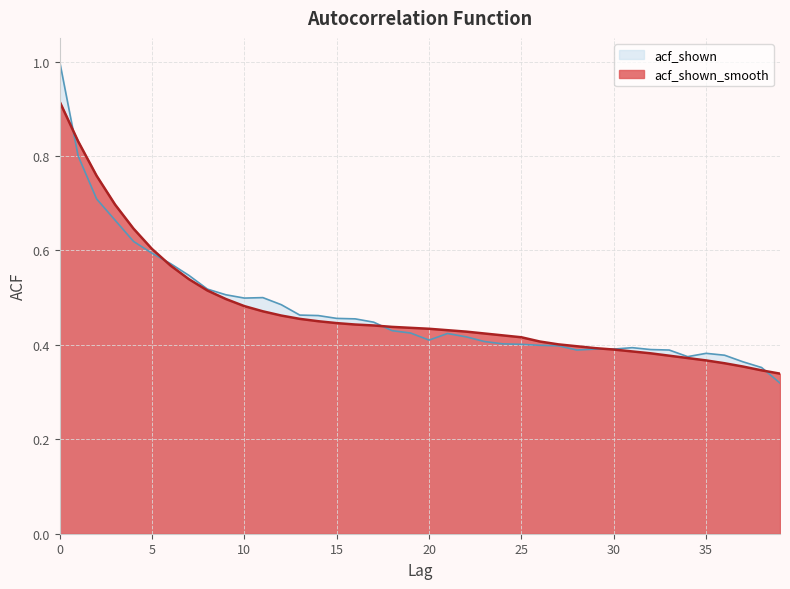

What is the difference between the second highest and minimum values in the acf_shown series?

0.5